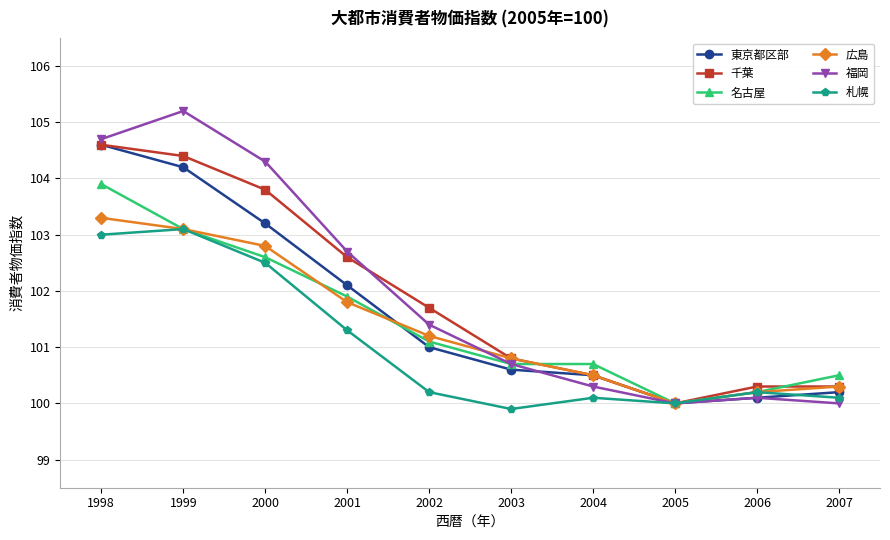

Which category has the lowest value in the 東京都区部 series?

2005